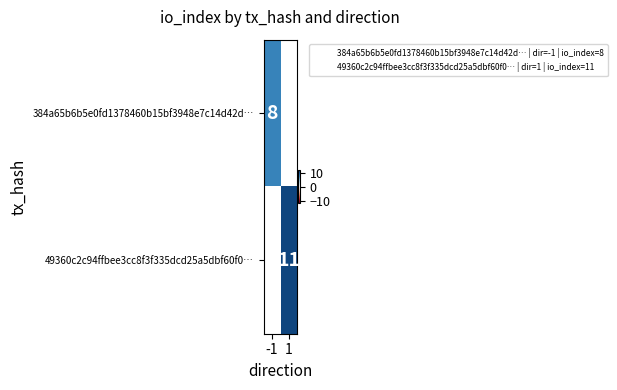

At how many categories does at least one series exceed 9?

1